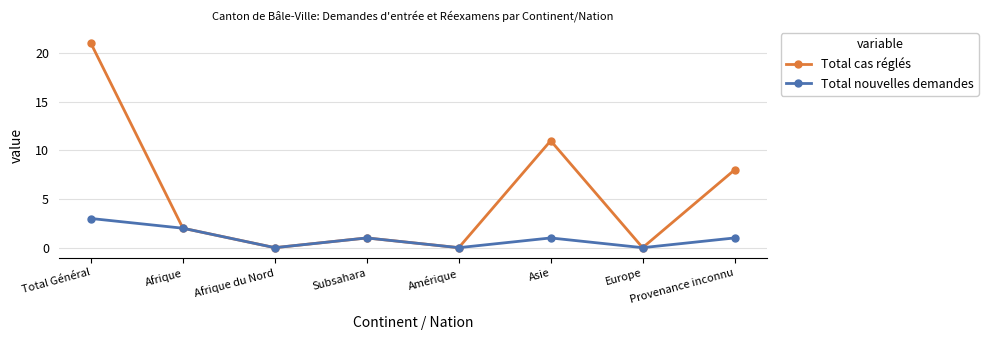

What is the maximum value for Total nouvelles demandes?

3